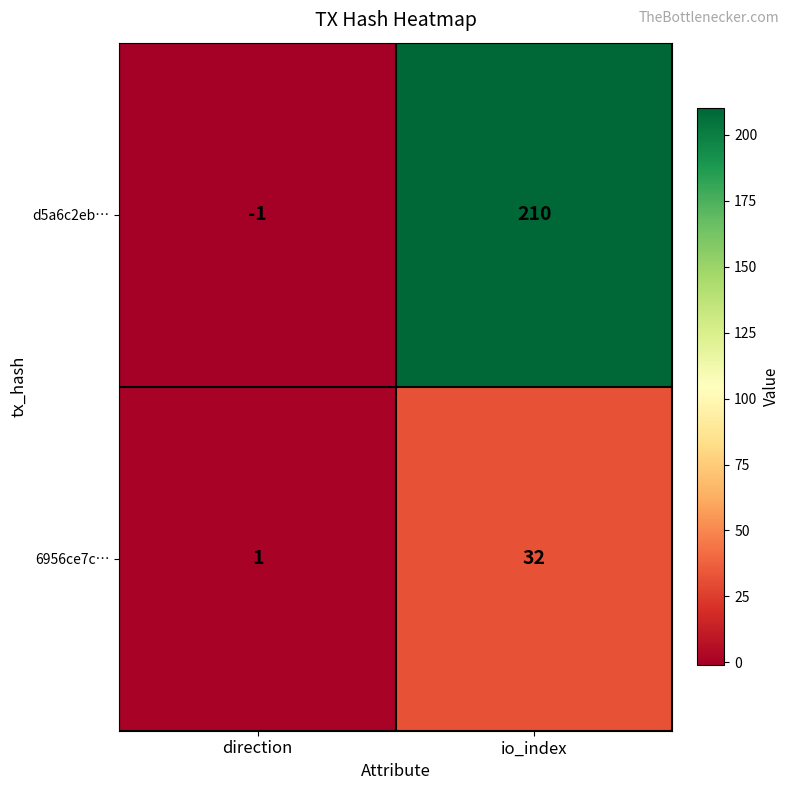

Which series has the widest spread of values?

d5a6c2eb…